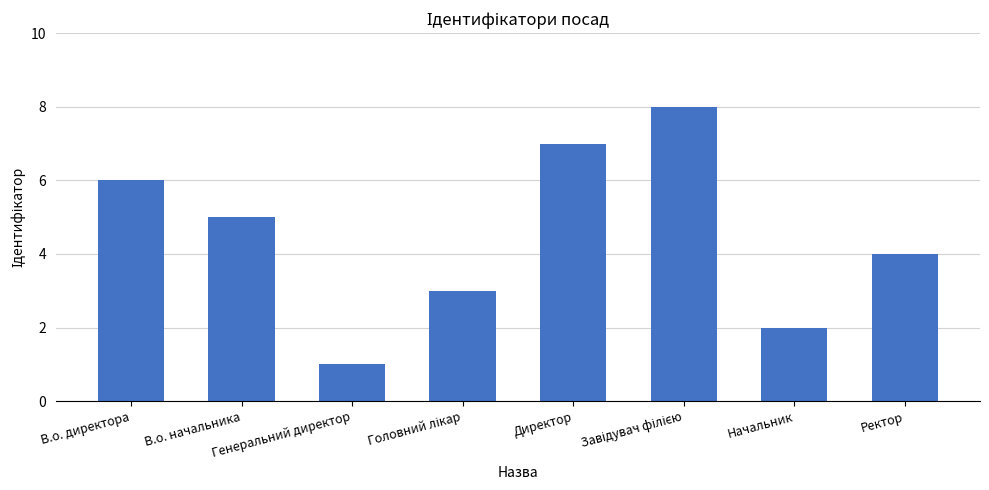

What is the label of the 1st bar from the right?

Ректор